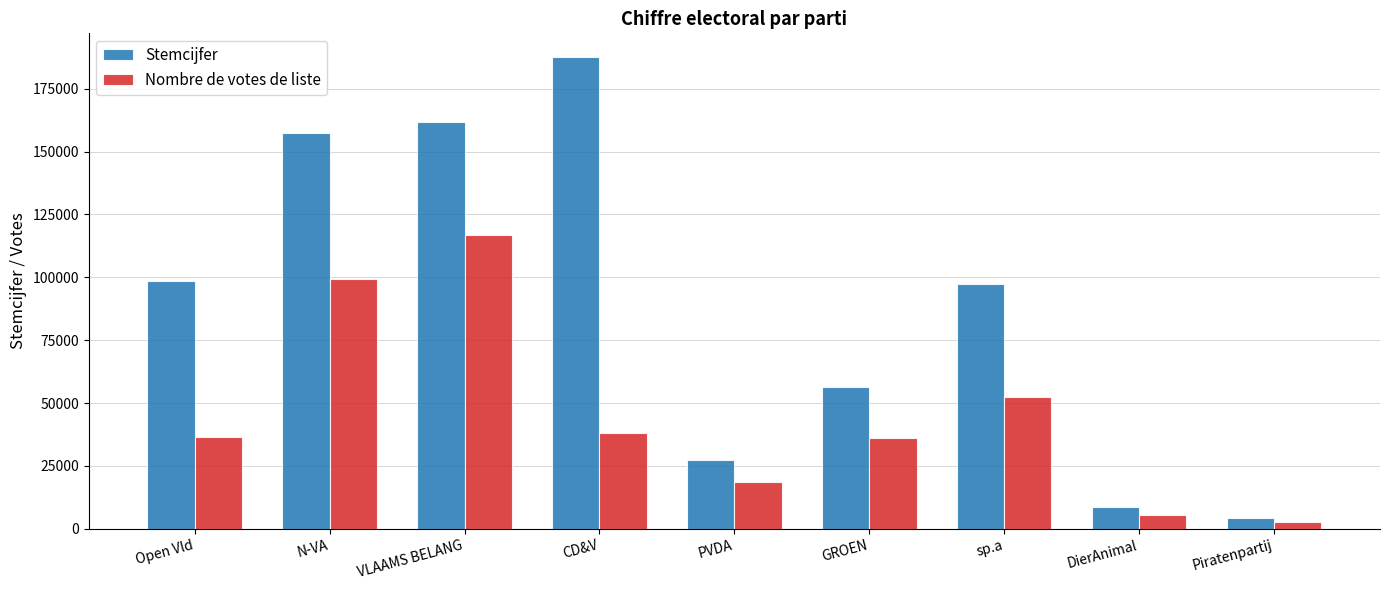

What is the minimum value shown in the chart?

2509